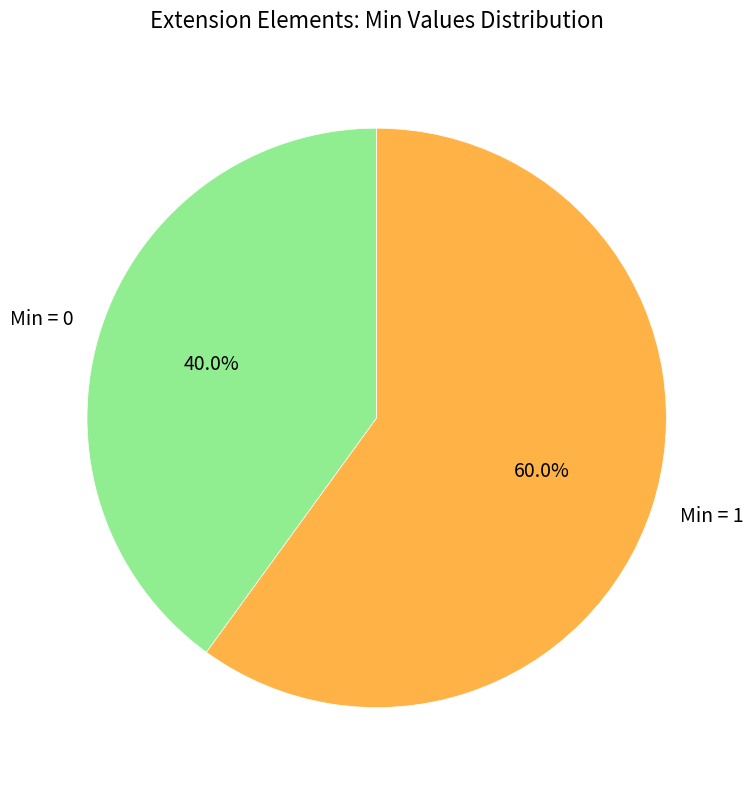

Which slice is the largest?

Min = 1